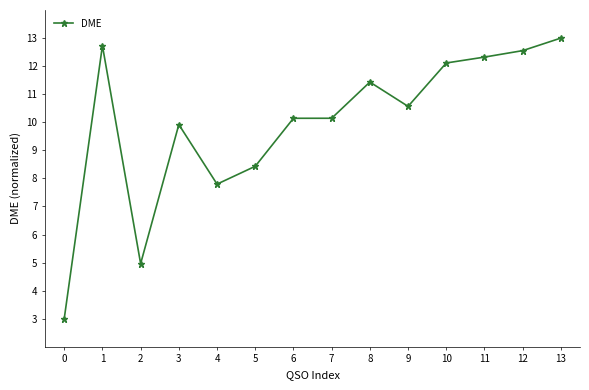

Between 6 and 10, which is larger?

10